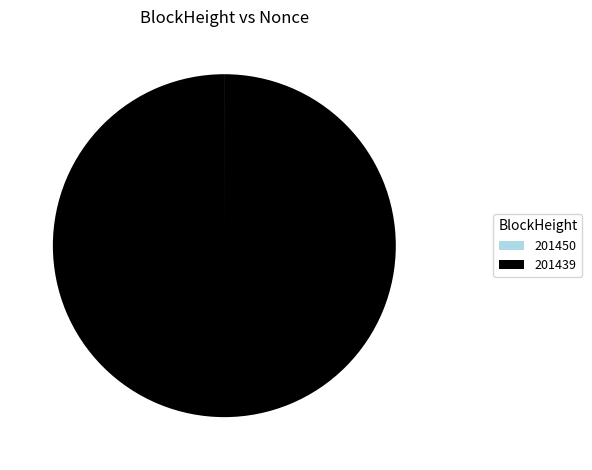

True or false: 201439 accounts for 100% of the total.

True